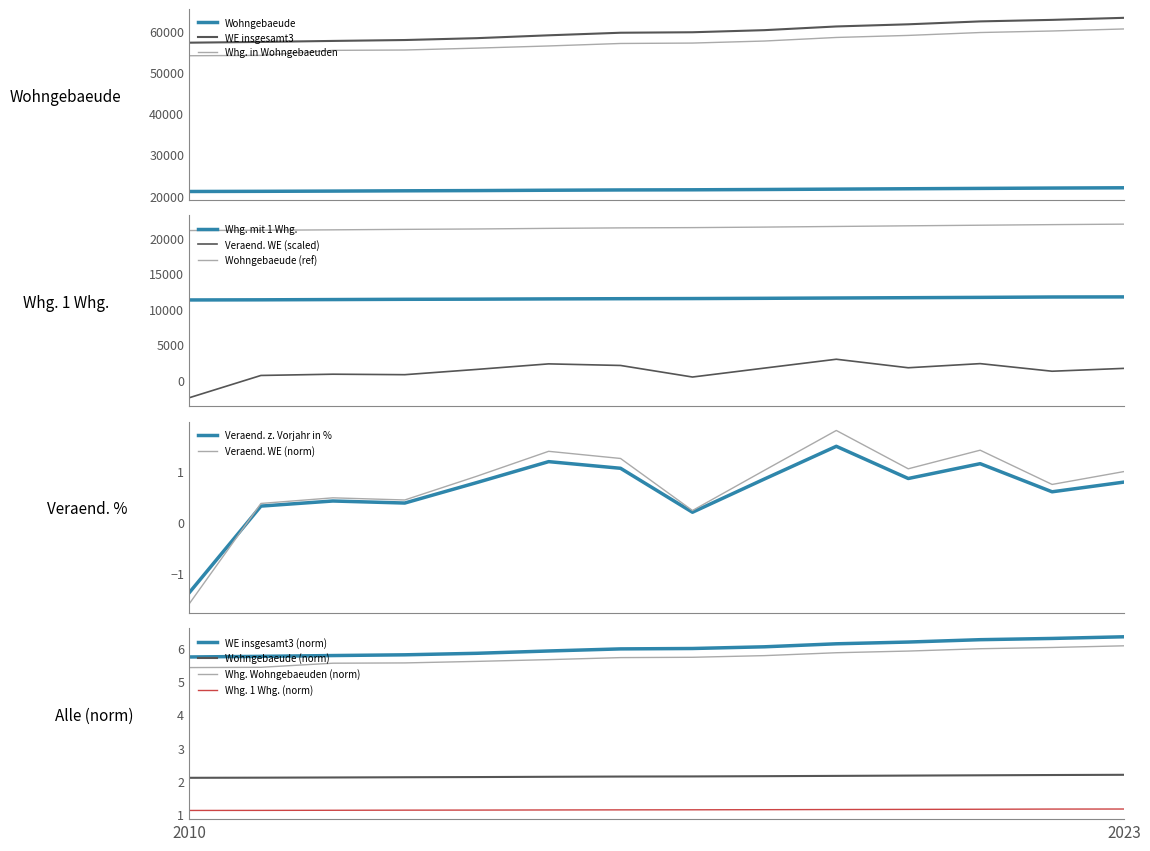

What is the value of the Wohngebaeude point at the 11th from the left?

21688